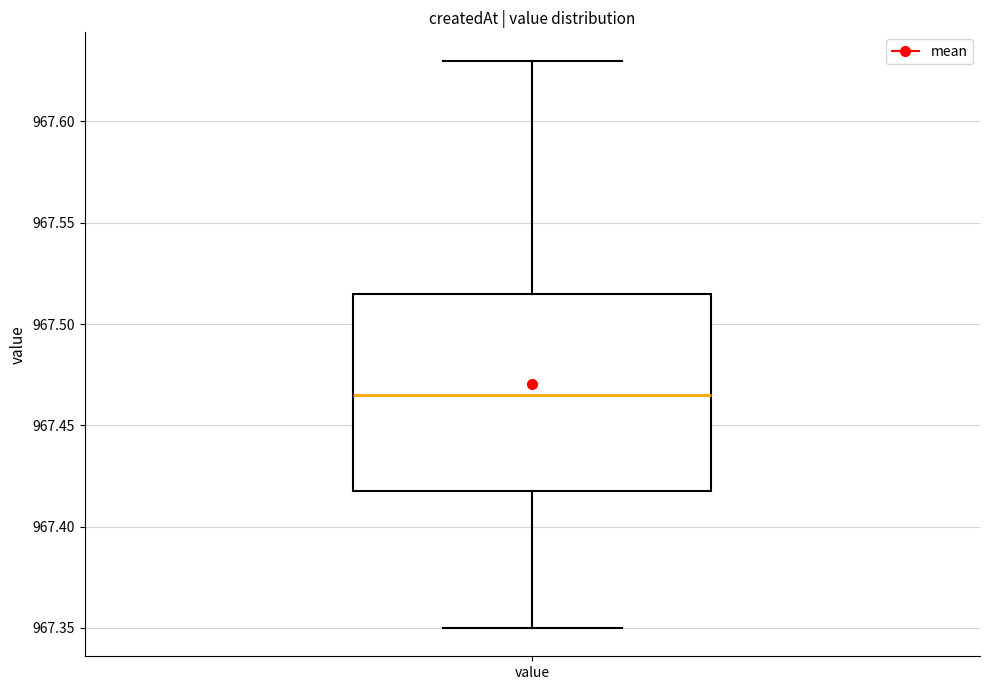

Where is the upper edge of the box for value on the y-axis? The values are not printed on the chart, so give them approximately, as read against the axis.

967.515